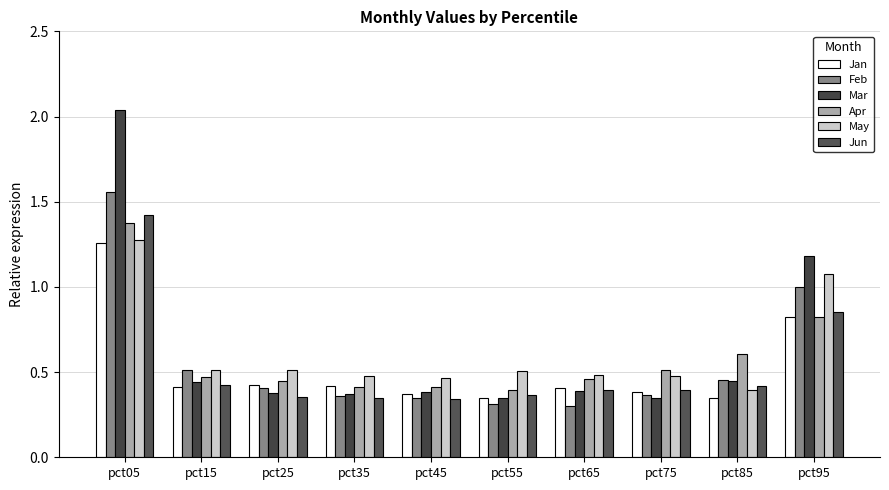

Does the chart contain any negative values?

No